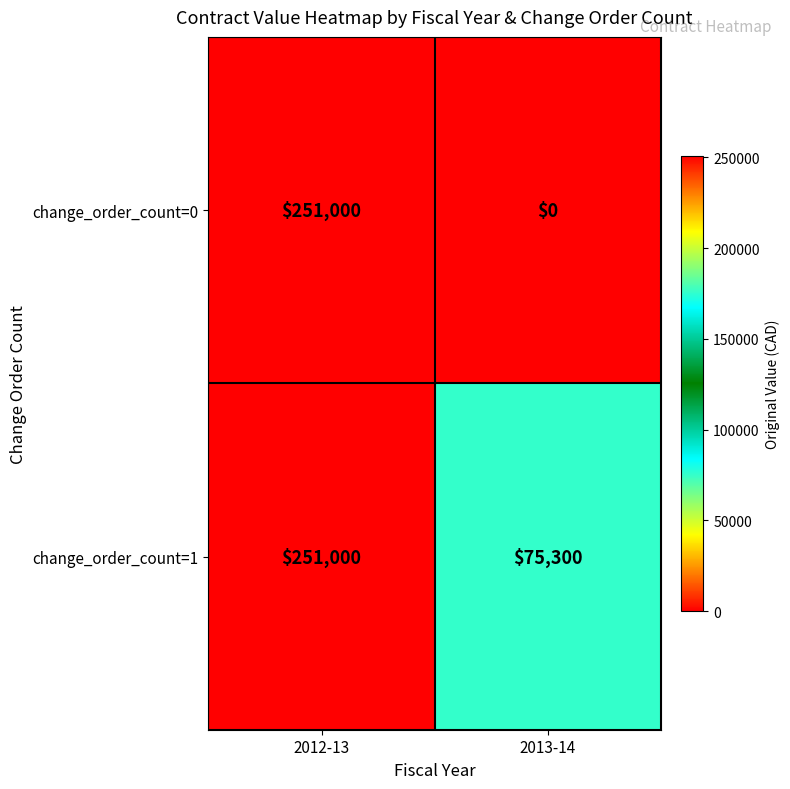

Which series has the widest spread of values?

change_order_count=0